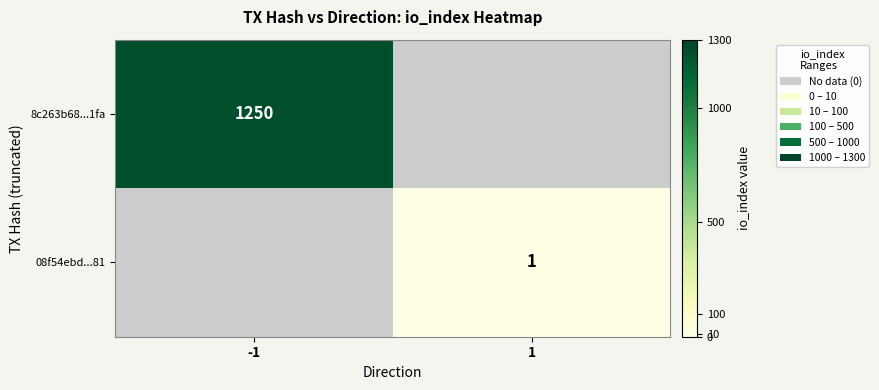

Is the value of 8c263b68...1fa at -1 greater than the value of 08f54ebd...81 at 1?

Yes